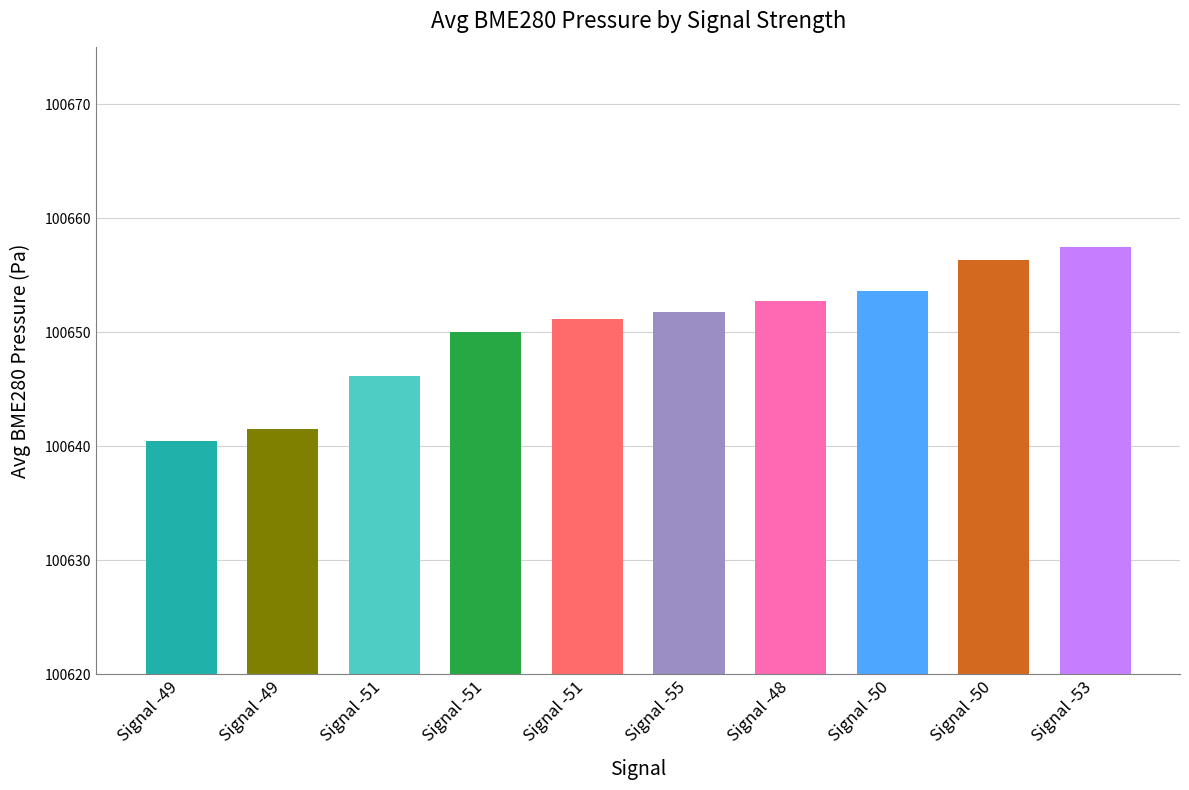

At which category does the chart reach its peak across all series?

Signal -53